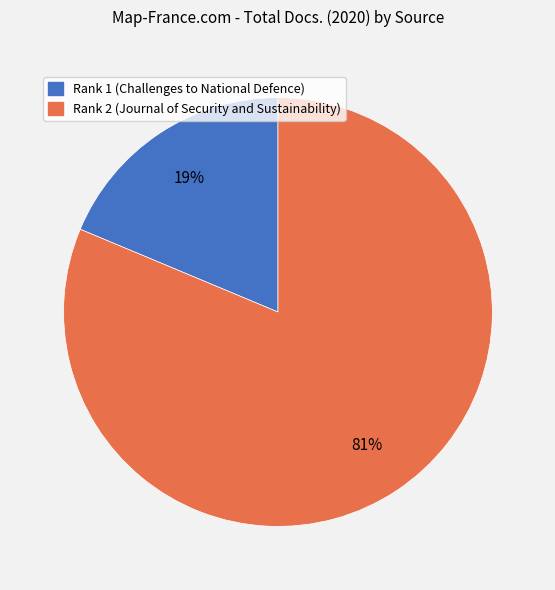

Rank the categories by value from lowest to highest.

Rank 1 (Challenges to National Defence), Rank 2 (Journal of Security and Sustainability)